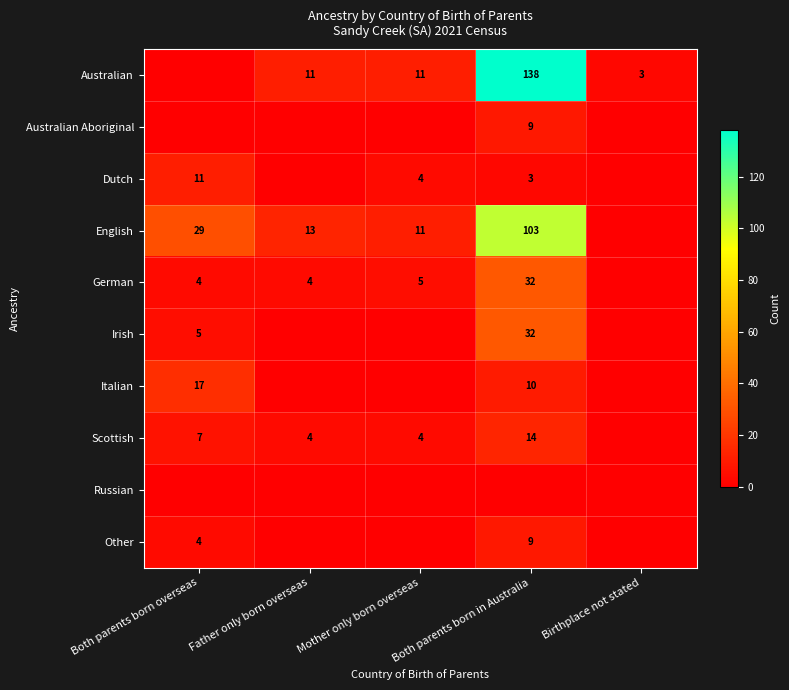

The Australian series shows 15 at Mother only born overseas. True or false?

False